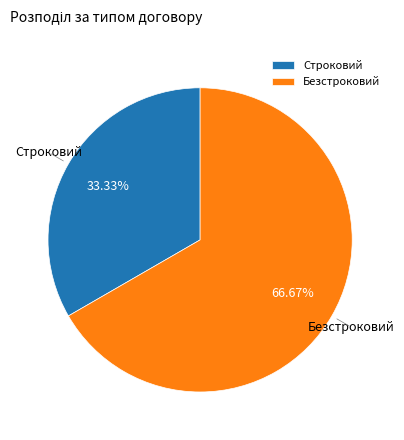

True or false: Строковий accounts for 22% of the total.

False